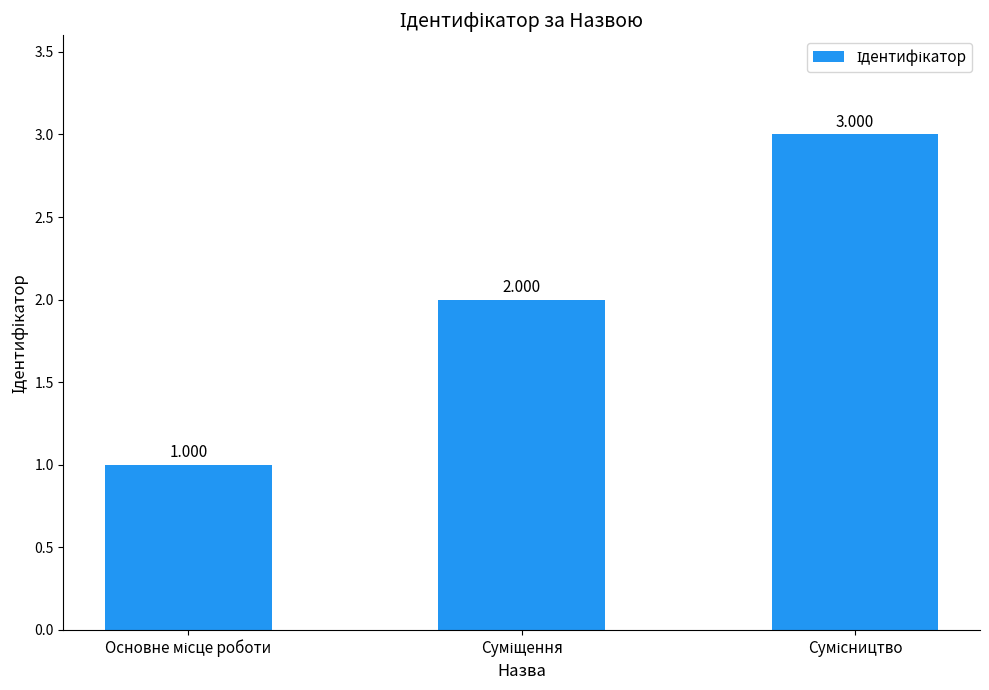

Does the chart contain any negative values?

No